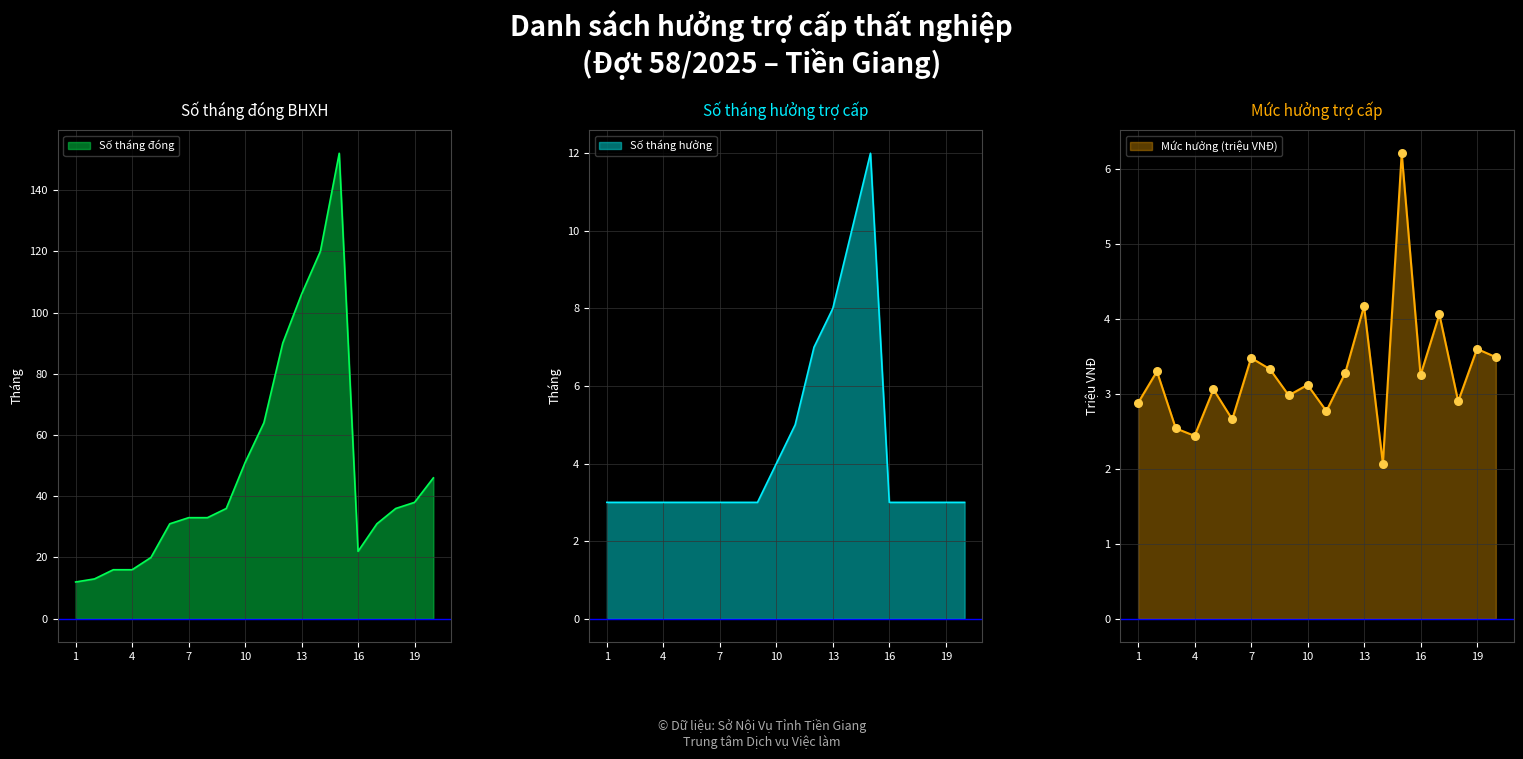

At which category is the sum across all series the highest?

15